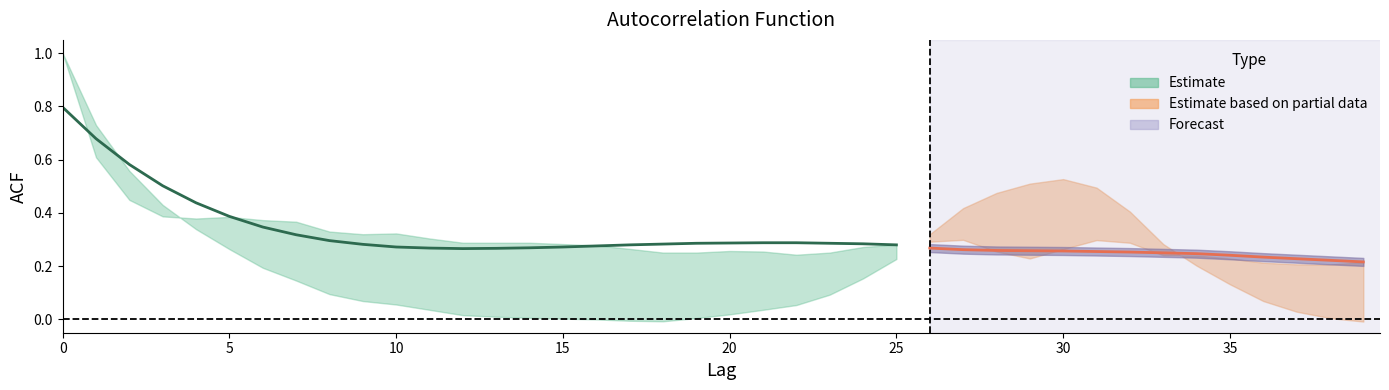

How many times do acf_li and acf_shown cross each other?

3